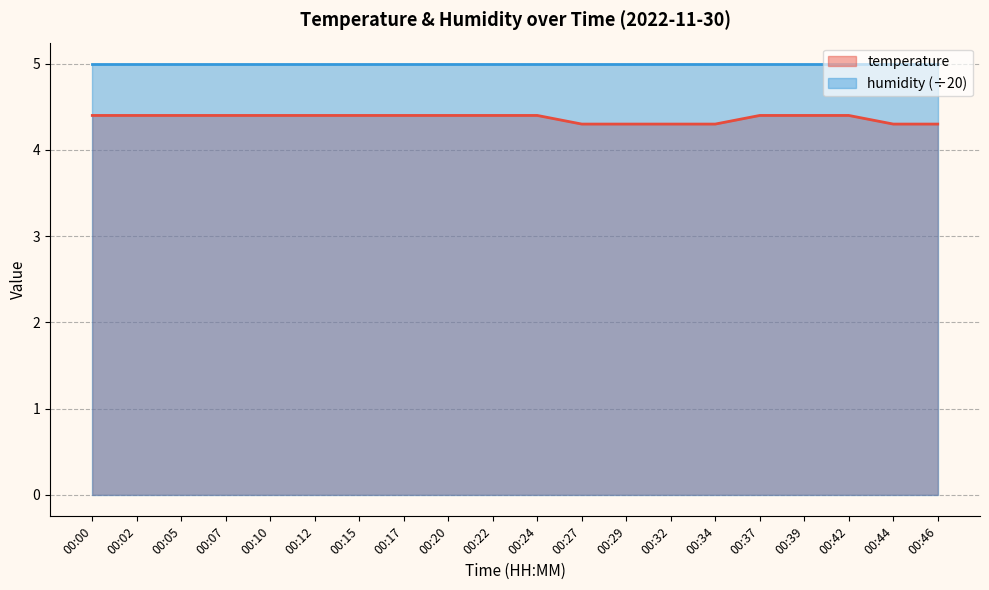

What is the value of the 6th point from the left?

4.4